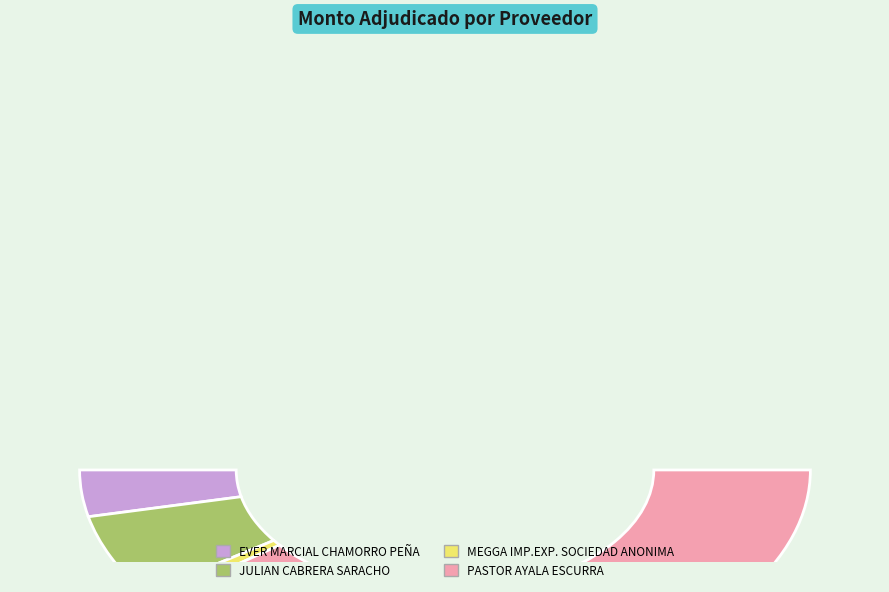

How much of the chart is everything except MEGGA IMP.EXP. SOCIEDAD ANONIMA?

98.5%